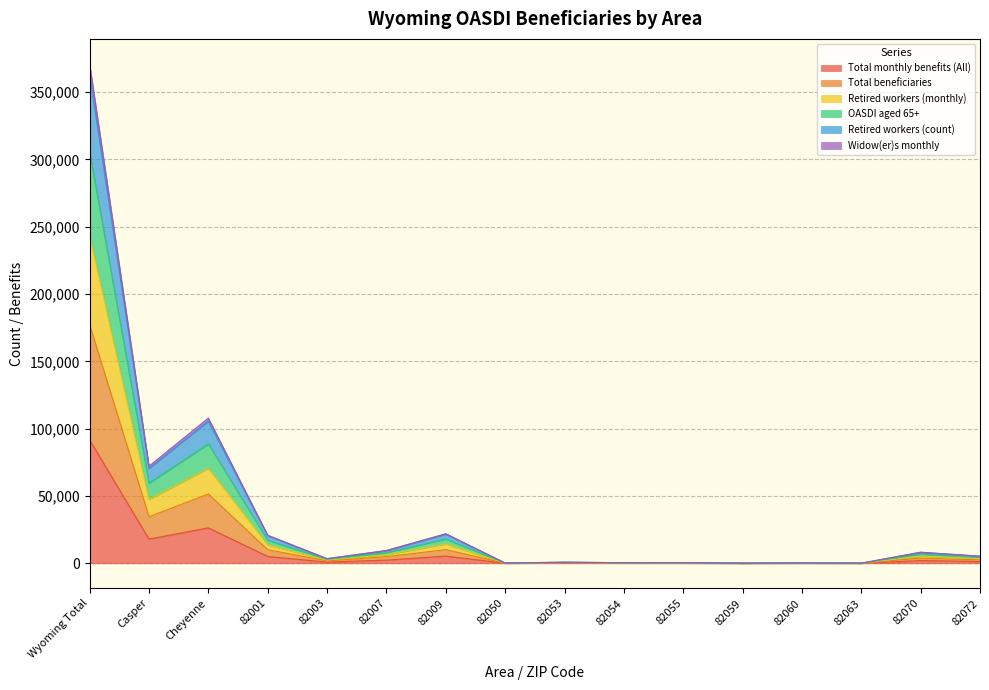

In Total monthly benefits (All), how many points are lower than both neighbors (excluding endpoints)?

5